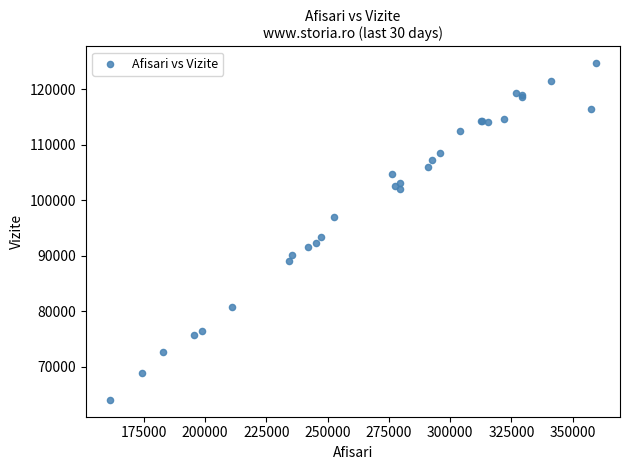

What Y value in the scatter plot is closest to 94365?

93395